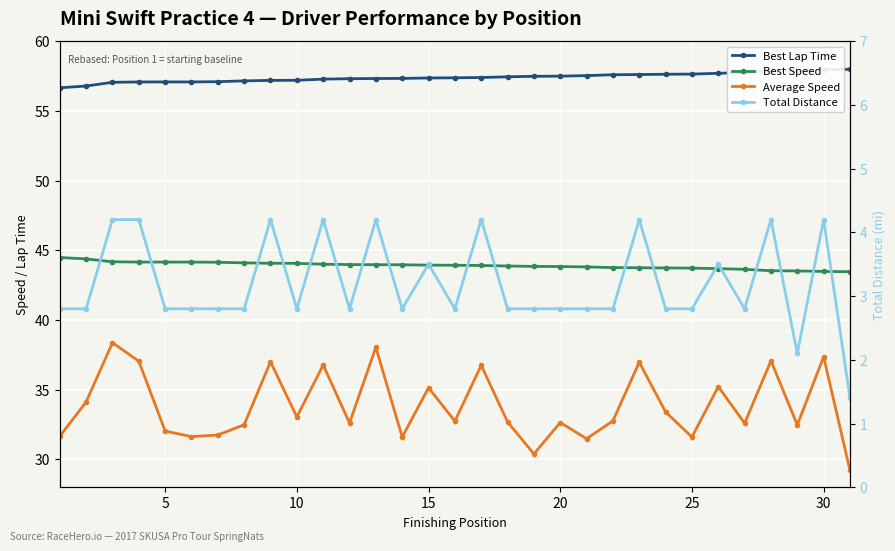

What is the average value of the Best Lap Time series?

57.4